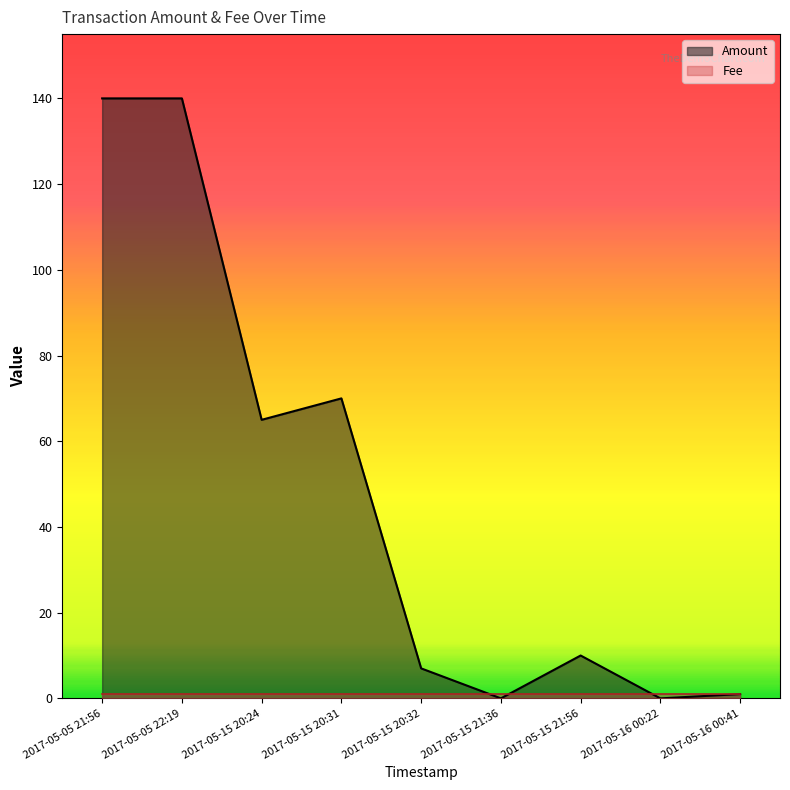

What is the difference between the maximum and minimum values?

140